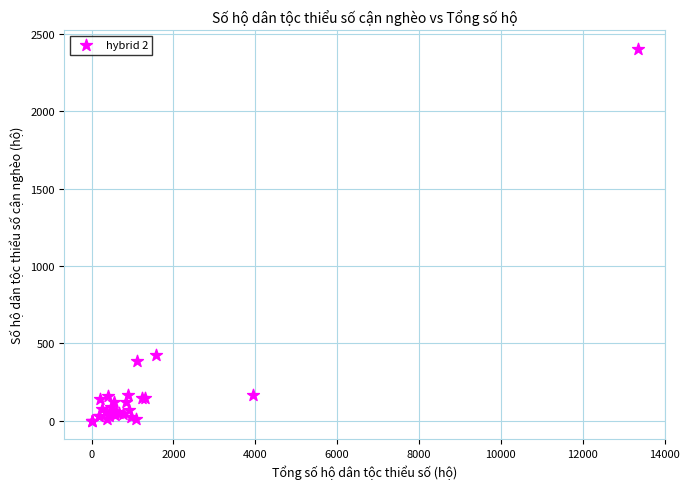

What Y value in the scatter plot is closest to 1201?

423